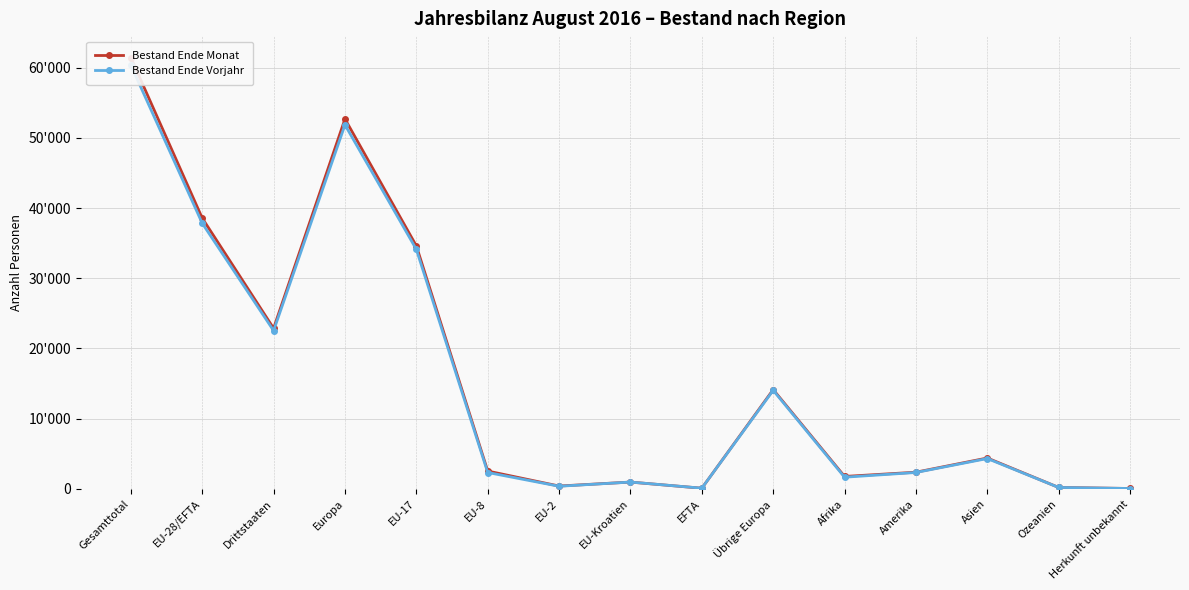

Reading right to left, extract all data points from this chart.

Bestand Ende Monat: 43	189	4384	2361	1758	14125	80	955	391	2528	34605	52684	22860	38559	61419
Bestand Ende Vorjahr: 39	189	4308	2321	1649	14021	86	957	360	2319	34104	51847	22527	37826	60353